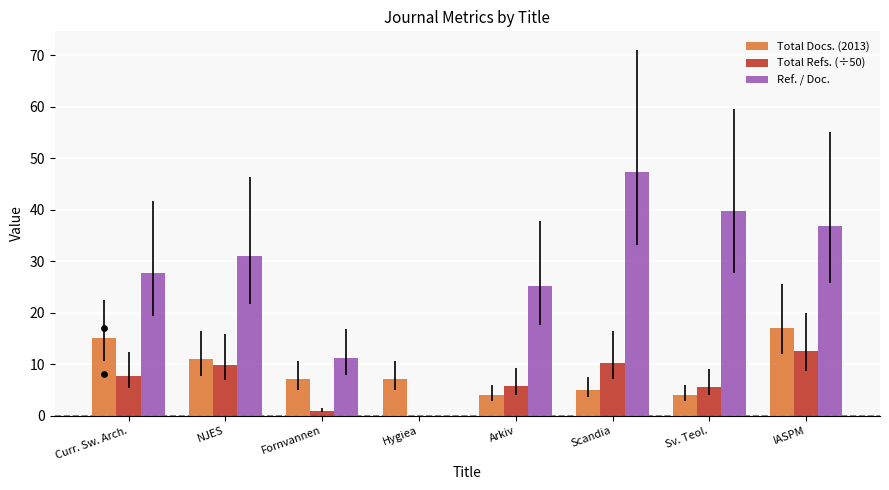

What is the total value across all series at IASPM?

66.2